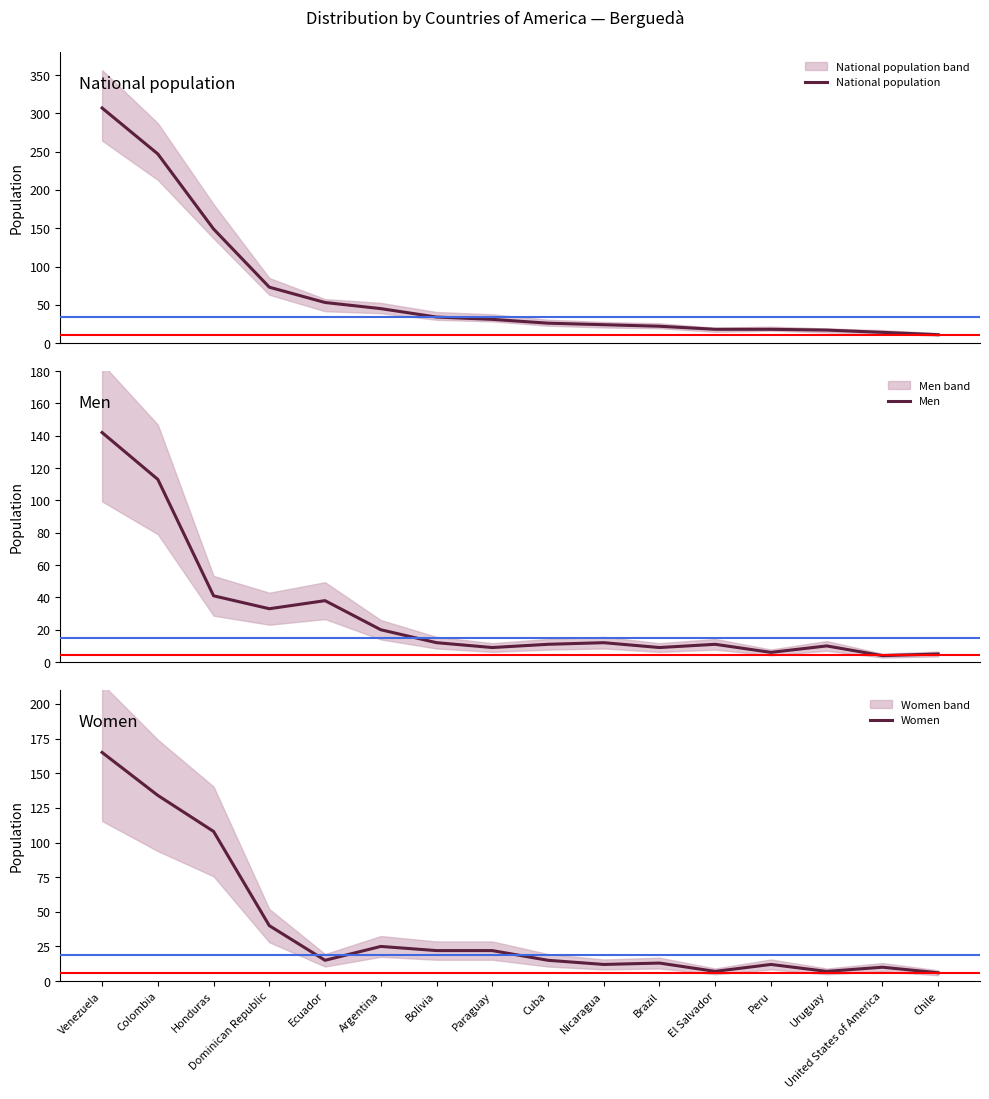

Where do Women and Men first cross each other?

Dominican Republic and Ecuador